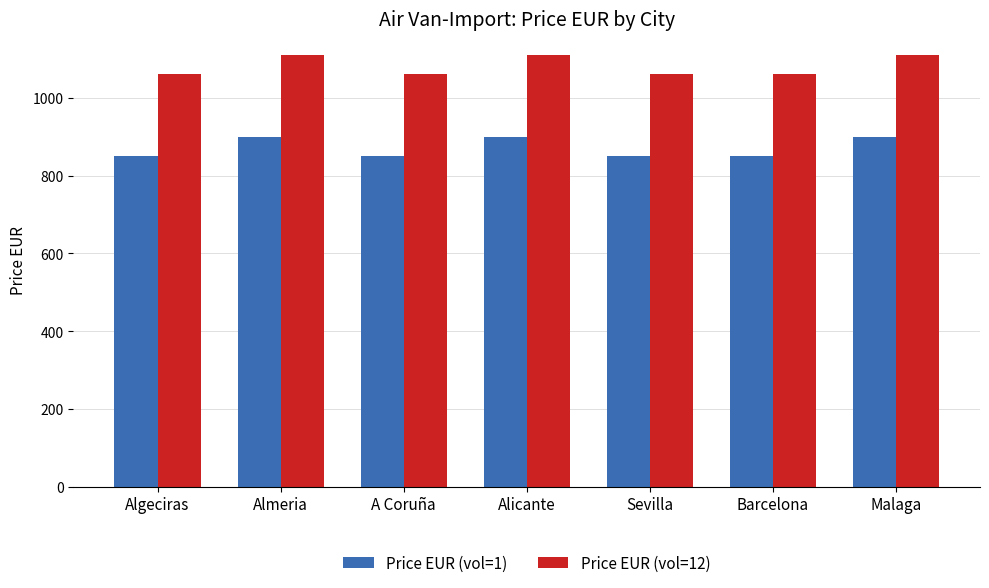

What is the lowest value of the Price EUR (vol=1) series?

850